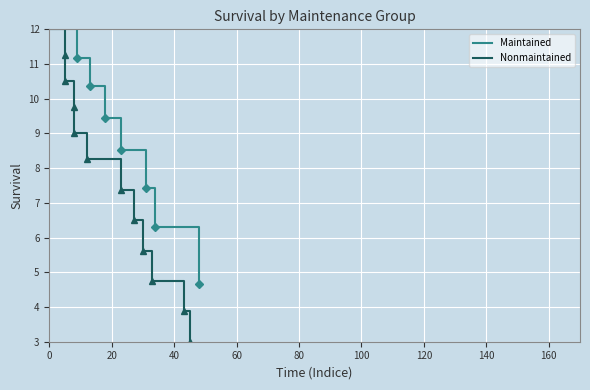

What is the highest value of the Maintained series?

12.0